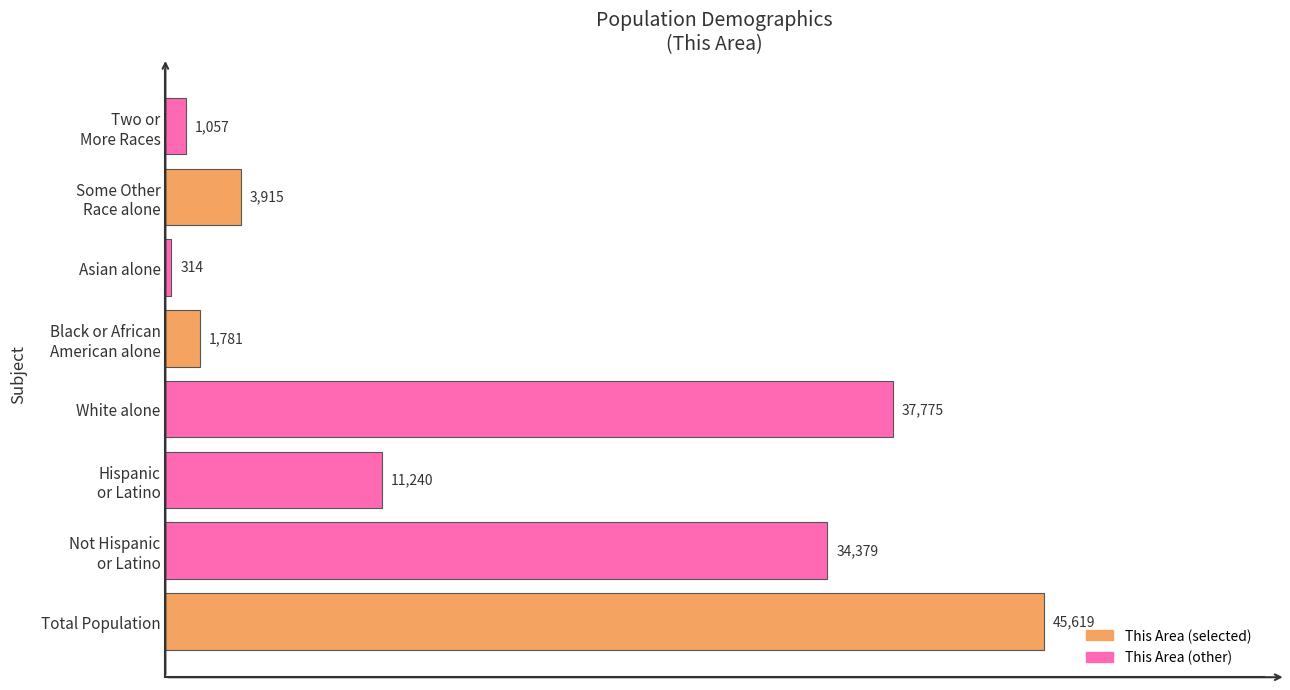

List the labels in order of value, largest first.

Total Population, White alone, Not Hispanic
or Latino, Hispanic
or Latino, Some Other
Race alone, Black or African
American alone, Two or
More Races, Asian alone